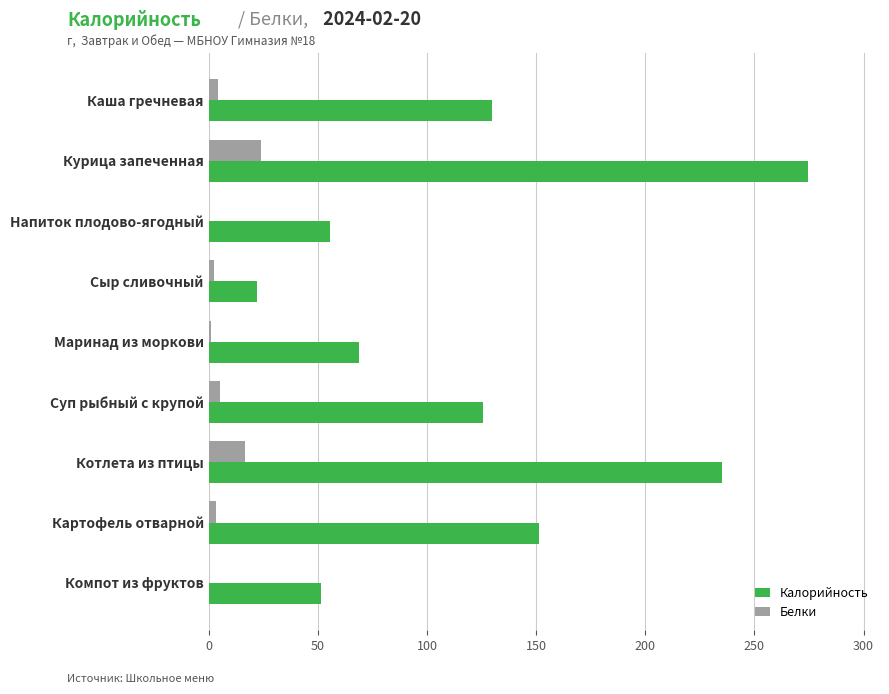

Is the value of Калорийность at Котлета из птицы greater than the value of Белки at Сыр сливочный?

Yes